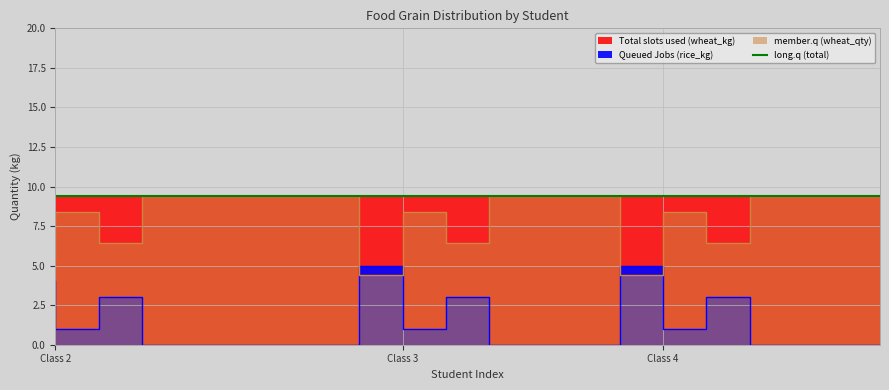

Does the chart display data point markers on the line(s)?

No